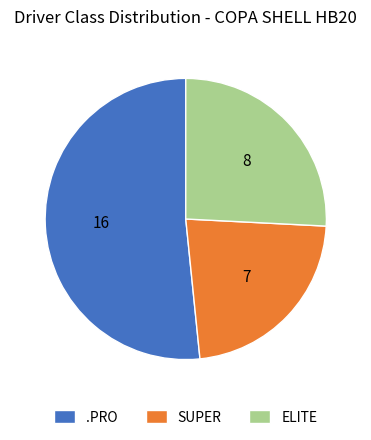

True or false: SUPER accounts for 23% of the total.

True